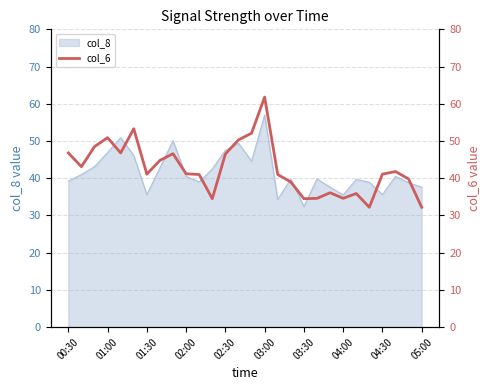

At which label does col_8 reach its peak?

03:00